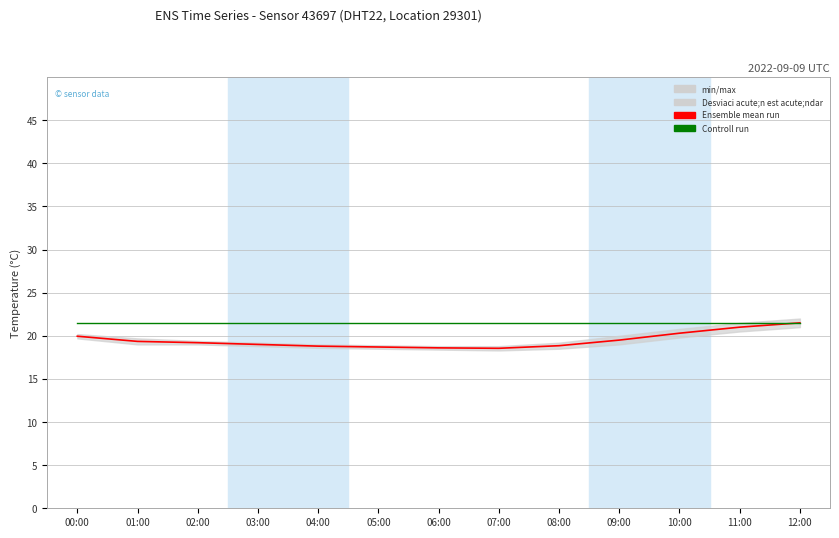

What is the label of the 11th point from the right?

02:00